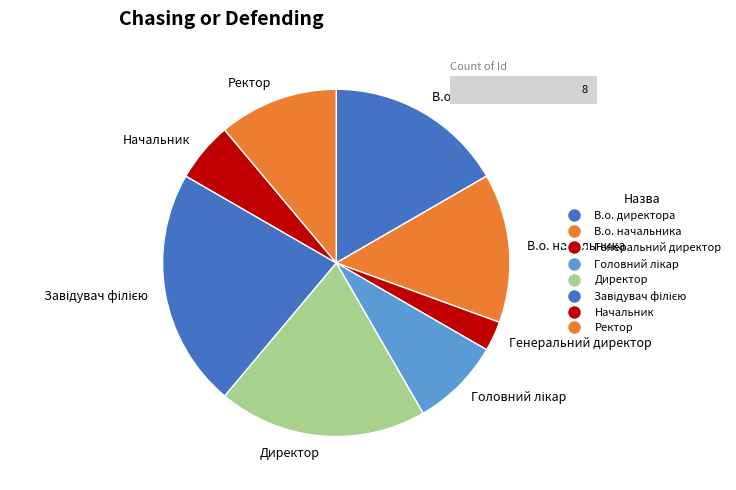

Which slice is the smallest?

Генеральний директор